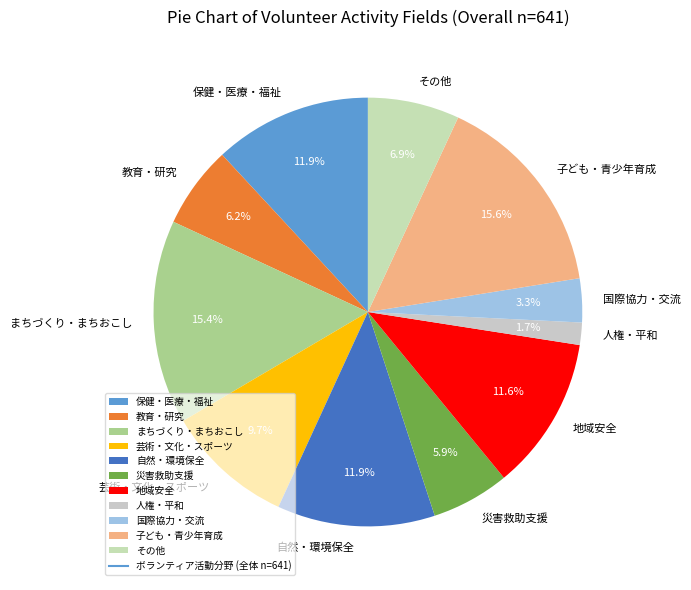

How many slices are in this pie chart?

11